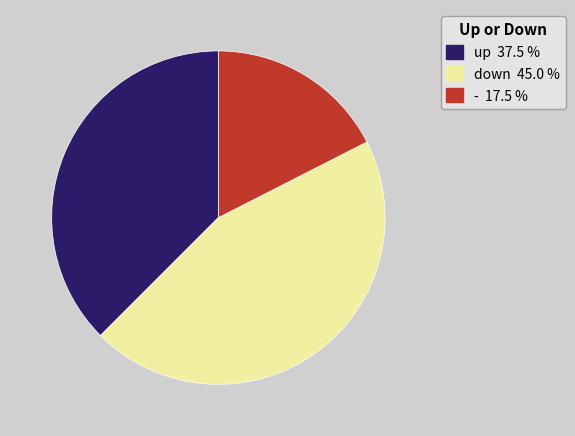

Rank the categories by value from highest to lowest.

down, up, -